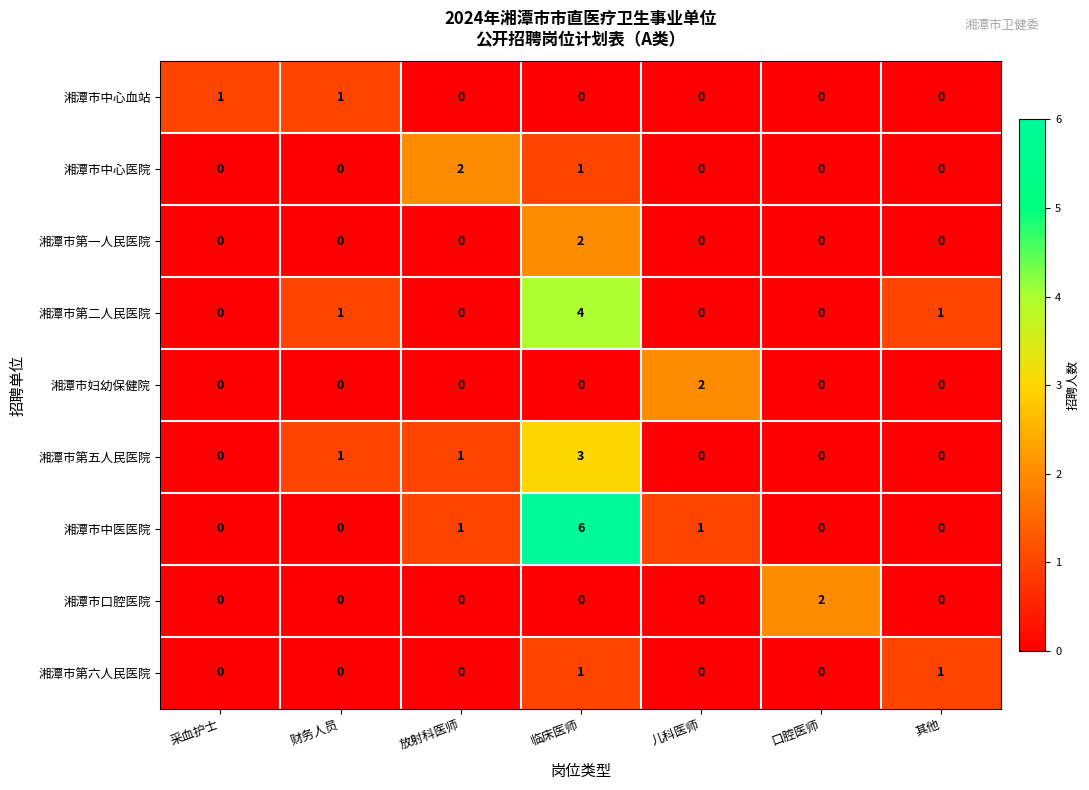

At which label is 湘潭市中心医院 closest to 1?

临床医师